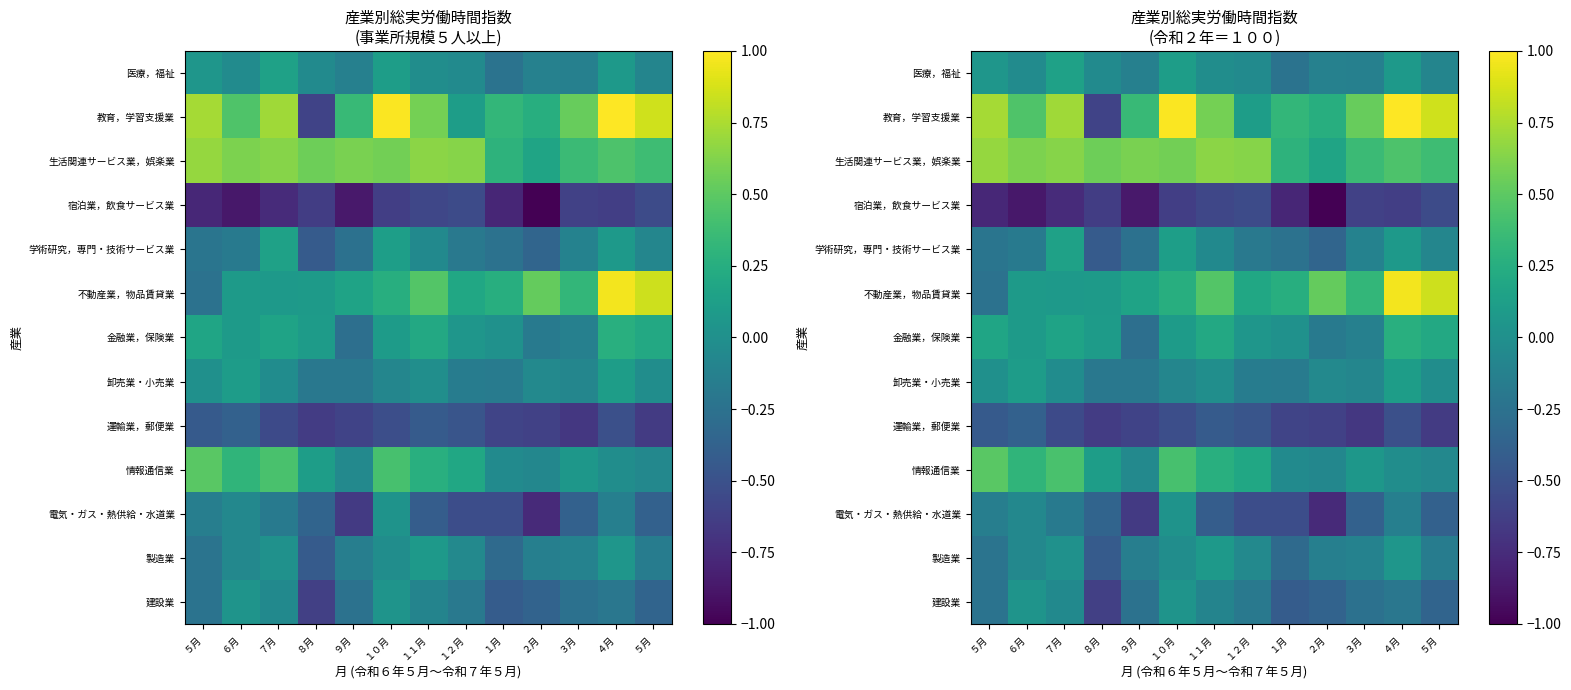

Count the number of categories in the chart.

13